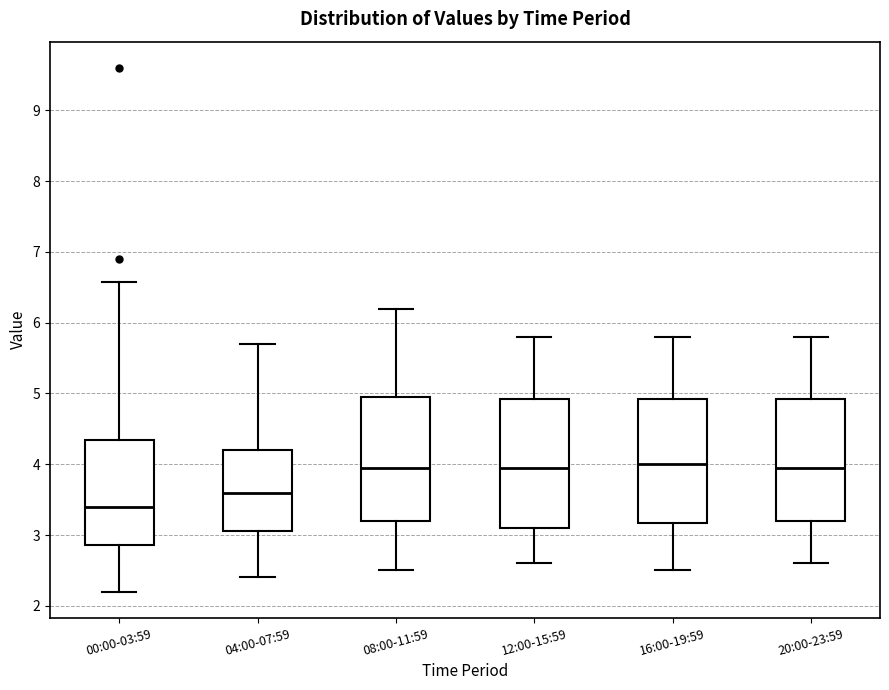

Reading left to right, transcribe this box plot: for each box, give where its median line is, the range the box spans, and where its two whiskers end, as read against the y-axis. The values are not printed on the chart, so give them approximately, as read against the axis.

00:00-03:59: median 3.4, box 2.9 to 4.3, whiskers 2.2 to 6.6
04:00-07:59: median 3.6, box 3.1 to 4.2, whiskers 2.4 to 5.7
08:00-11:59: median 4.0, box 3.2 to 5.0, whiskers 2.5 to 6.2
12:00-15:59: median 4.0, box 3.1 to 4.9, whiskers 2.6 to 5.8
16:00-19:59: median 4.0, box 3.2 to 4.9, whiskers 2.5 to 5.8
20:00-23:59: median 4.0, box 3.2 to 4.9, whiskers 2.6 to 5.8